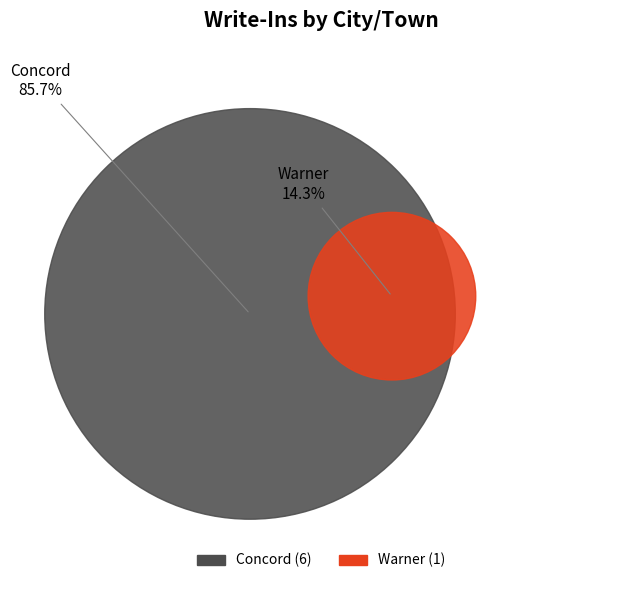

What is the largest slice in the pie chart?

Concord